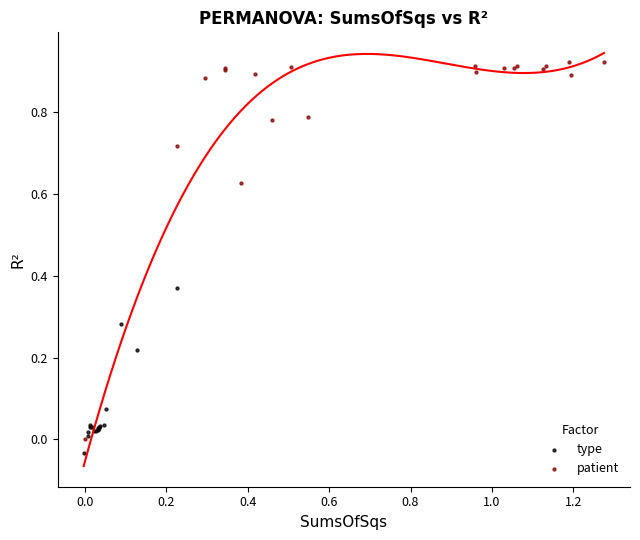

Which series has the widest spread of Y values?

patient